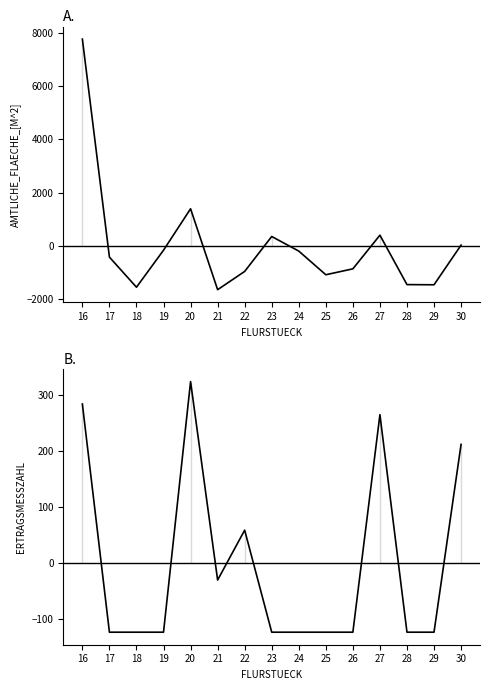

Is it true that ERTRAGSMESSZAHL equals 58.5 at 22?

True